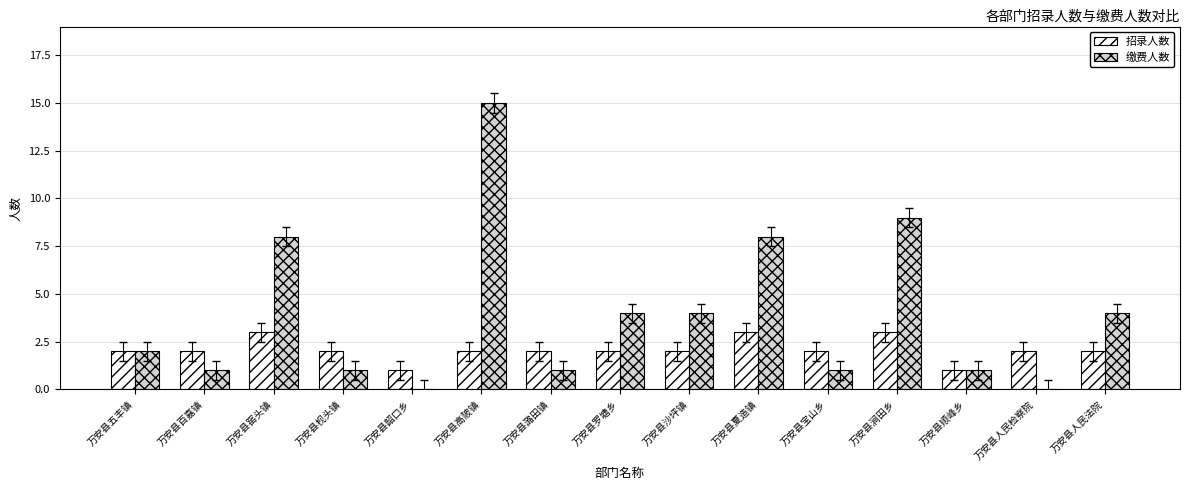

What is the highest value of the 缴费人数 series?

15